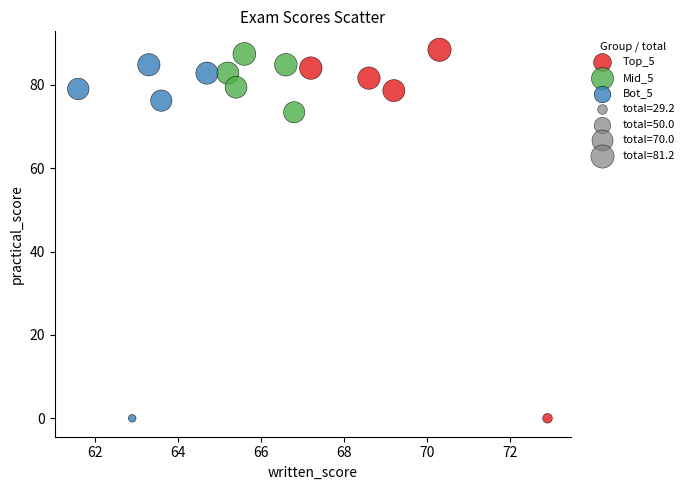

Which series has the largest Y range (max minus min)?

Top_5